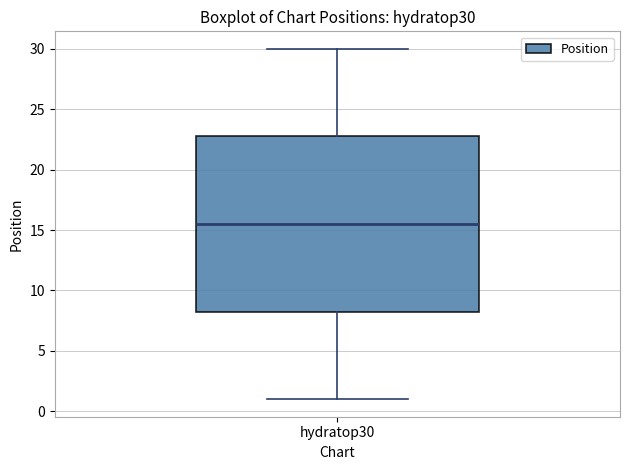

Where does the lower whisker of the box for hydratop30 end on the y-axis? The values are not printed on the chart, so give them approximately, as read against the axis.

1.0